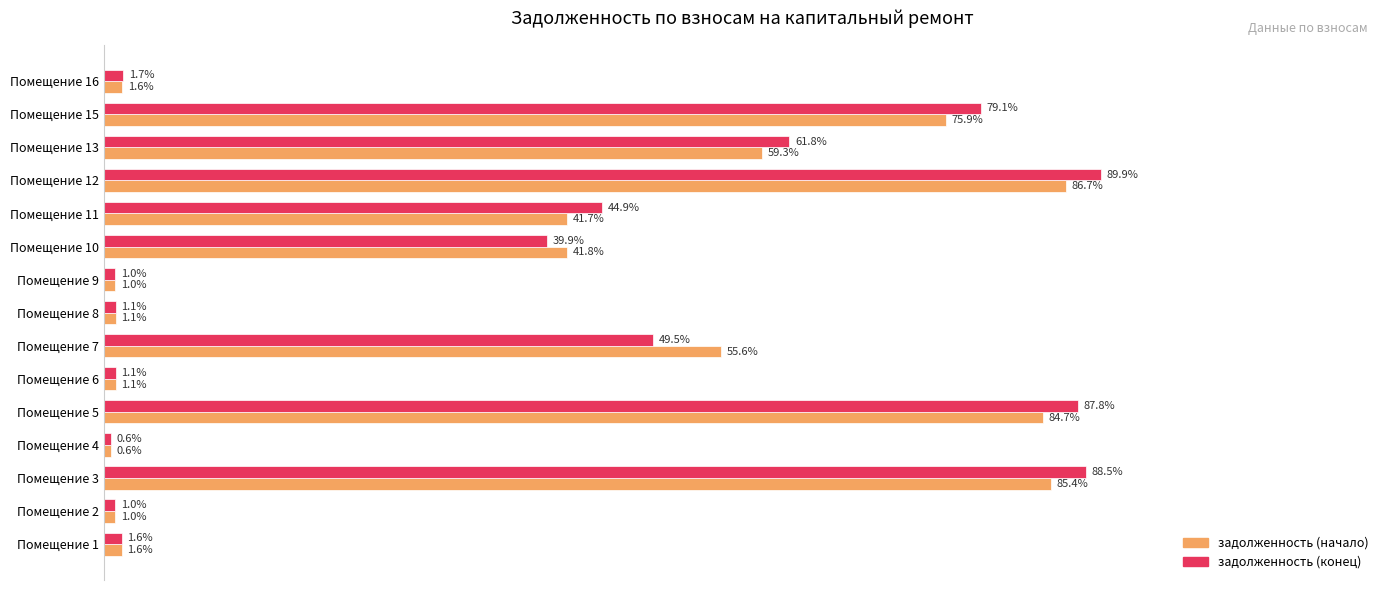

Which series has the largest total across all categories?

задолженность (конец)